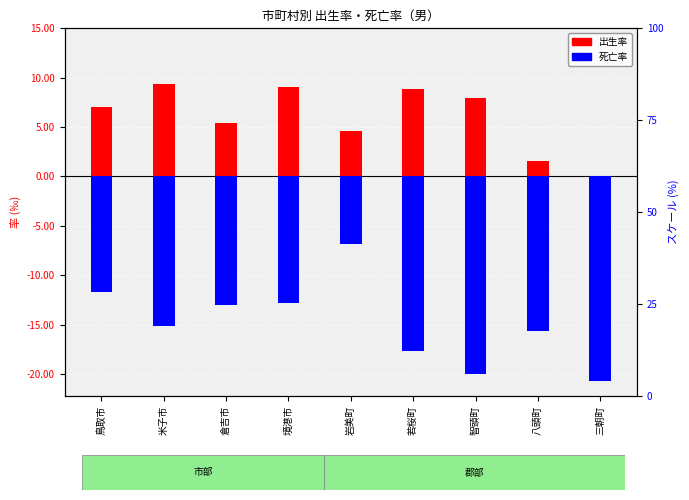

What is the difference between the 死亡率 values at 米子市 and 若桜町?

2.5